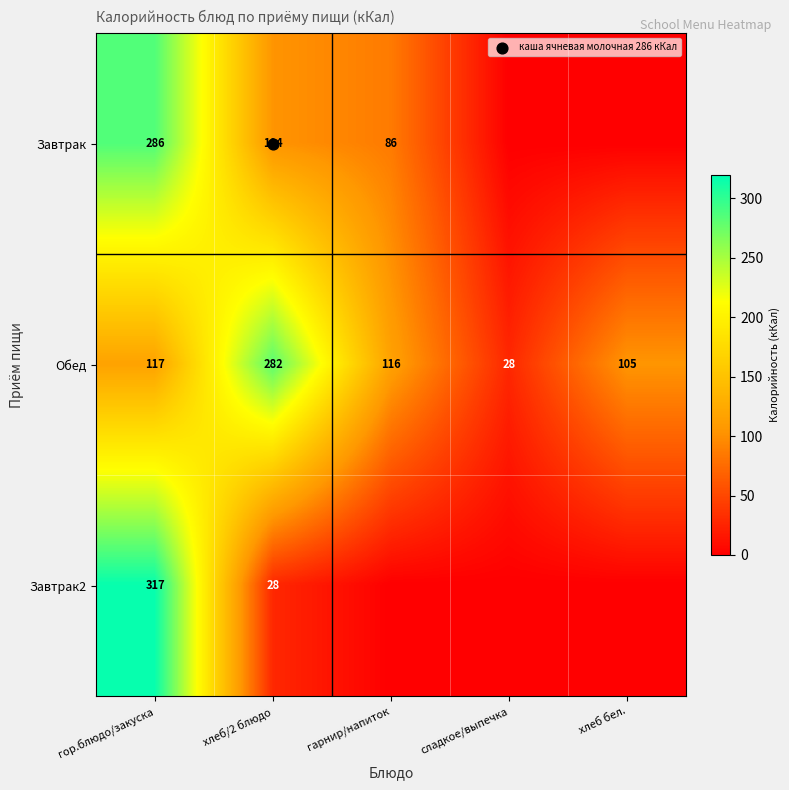

What is the total value across all series at хлеб/2 блюдо?

414.0